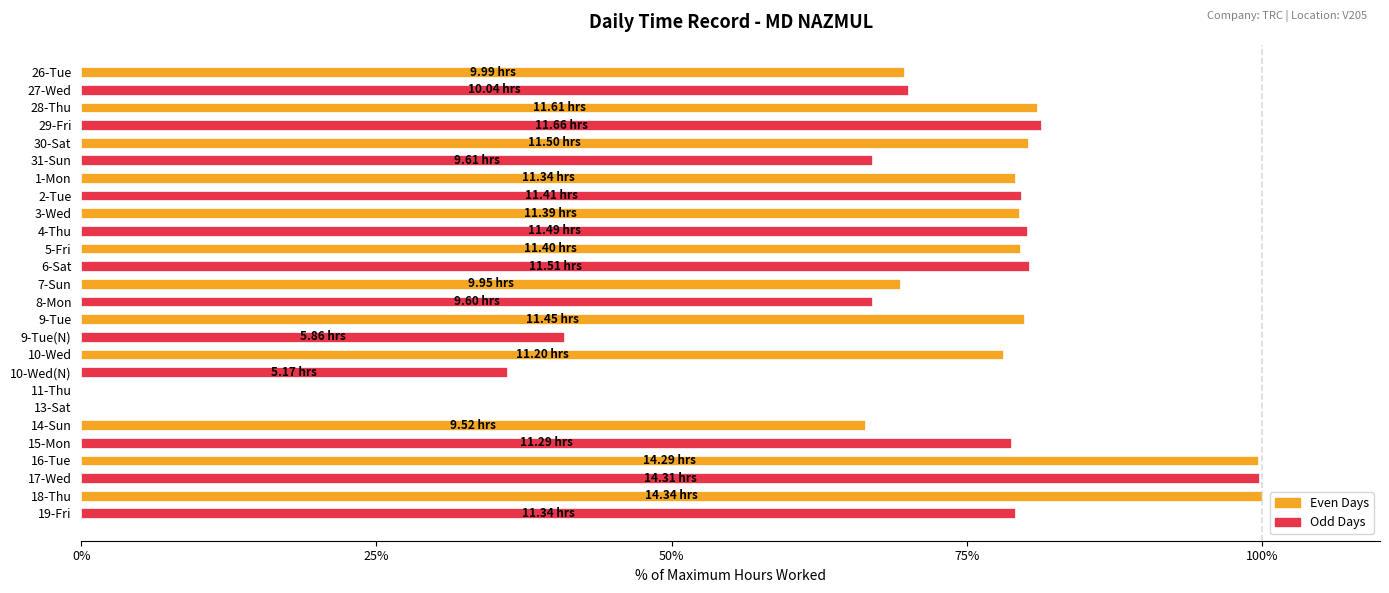

What is the sum of all values?

1822.0